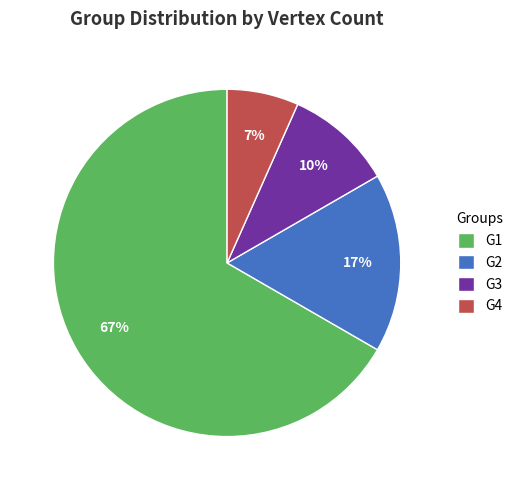

To the nearest percent, what is the average slice percentage?

25%